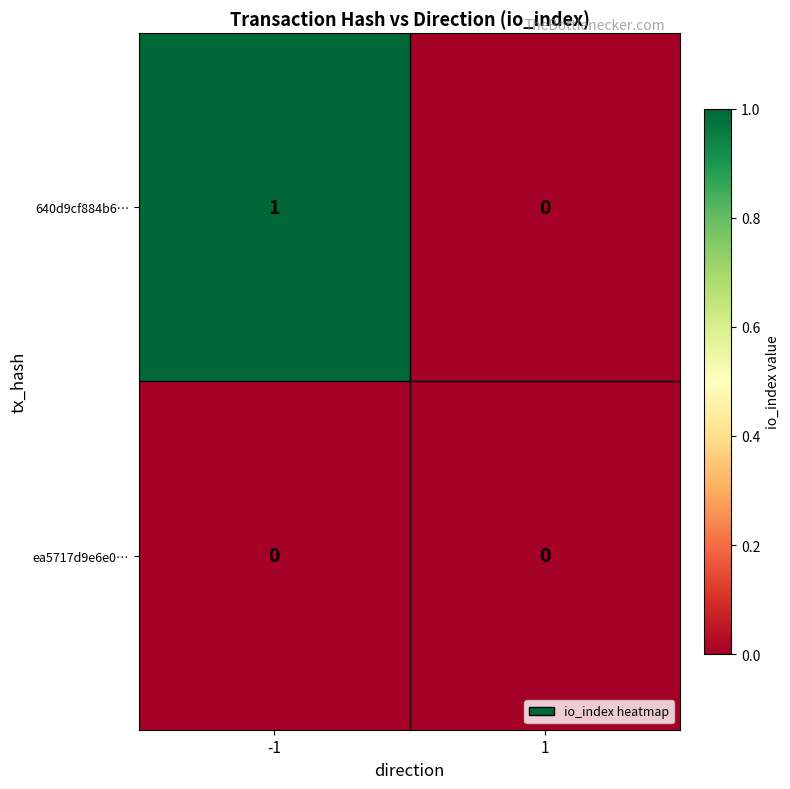

The 640d9cf884b6… series shows 0 at 1. True or false?

True